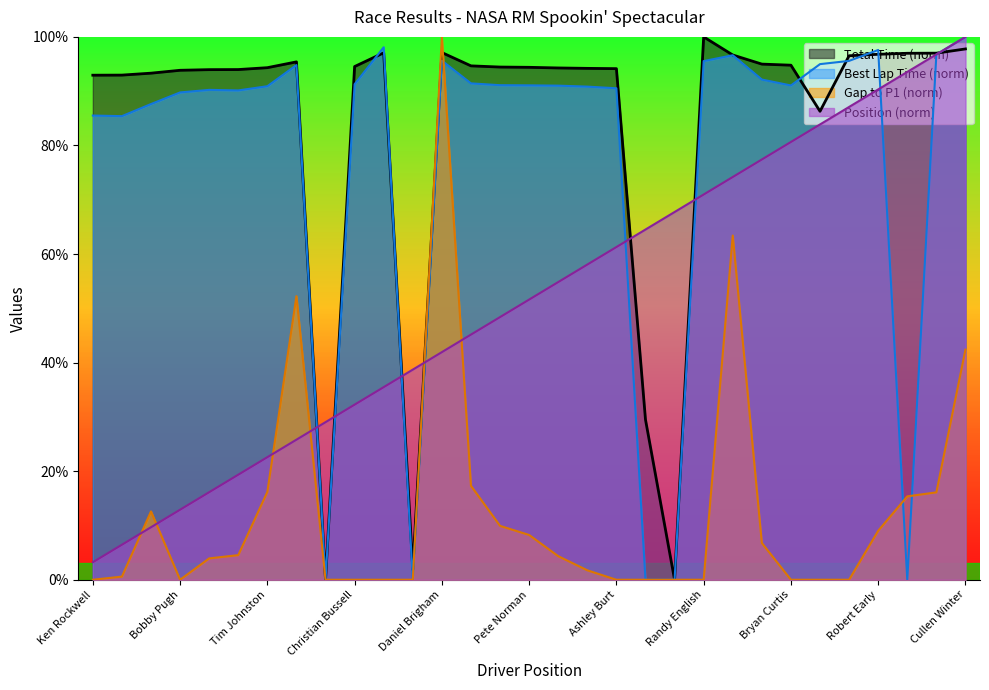

How many lines are shown in the chart?

4